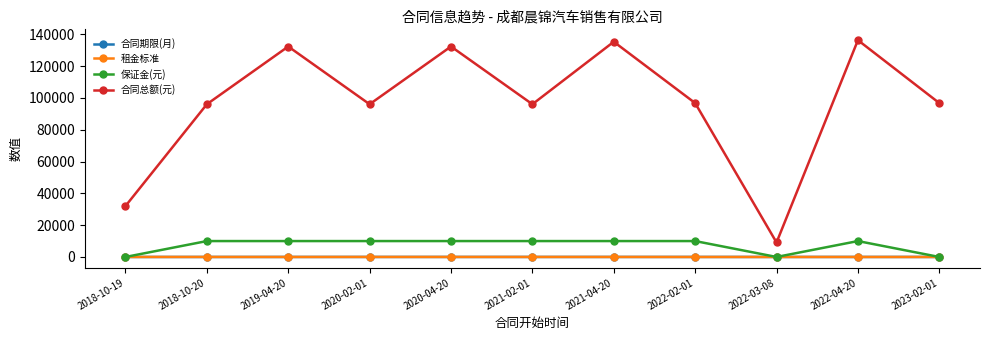

What is the label of the 6th point from the right?

2021-02-01